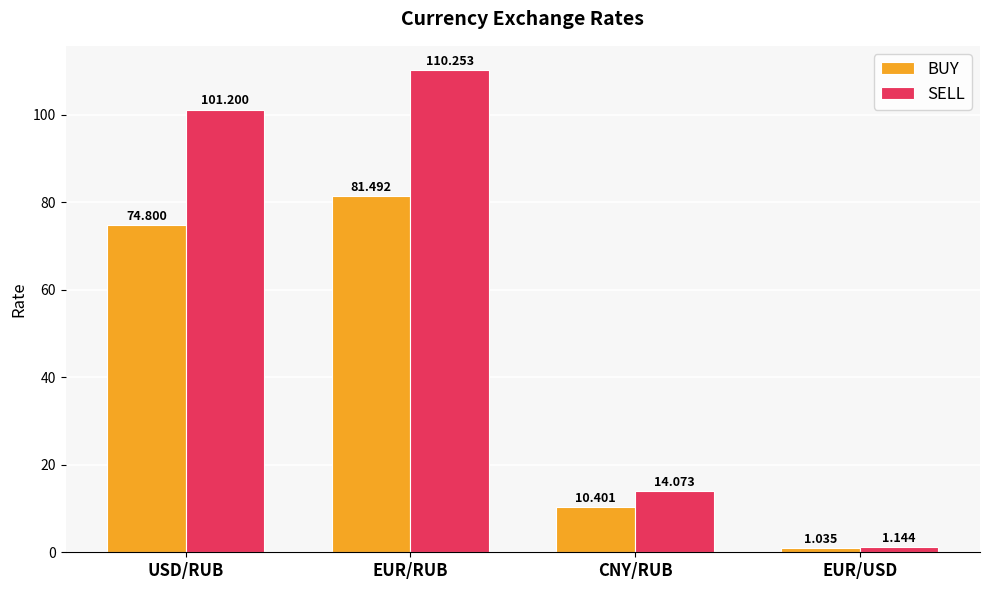

Which series has the largest total across all categories?

SELL